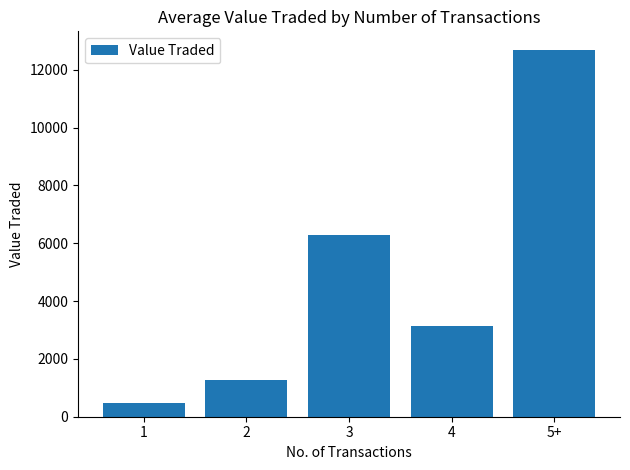

At which label does the data first exceed 3132?

3